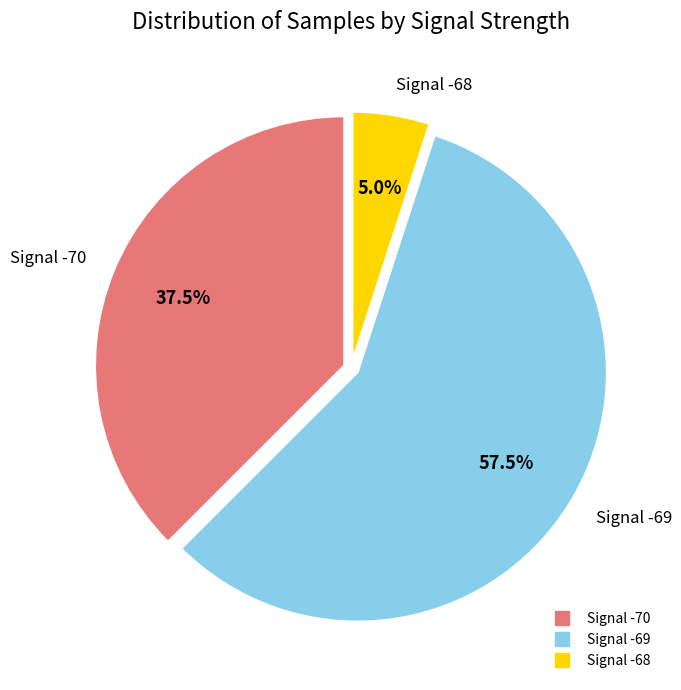

Is there any slice that represents more than half of the pie?

Yes